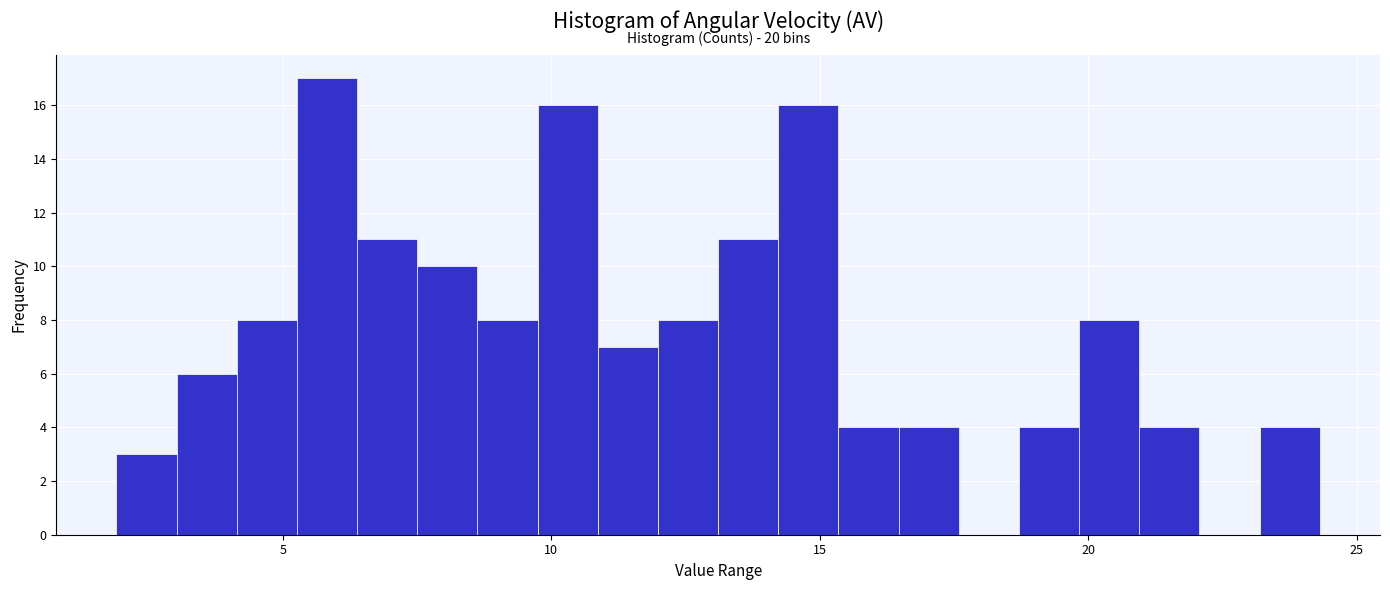

Read against the x-axis, roughly where is the centre of the tallest bar?

6.0